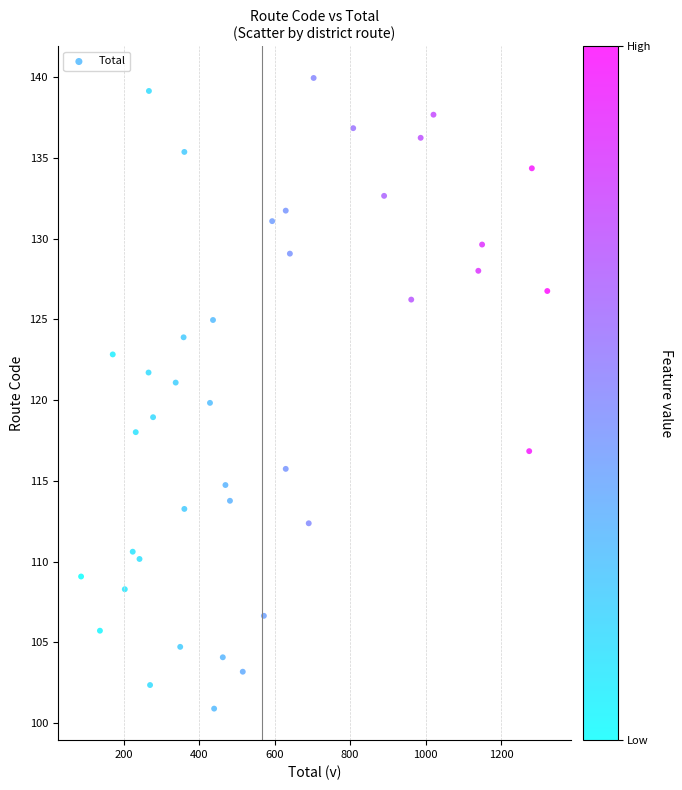

What is the range of X values (max minus min)?

1237.0